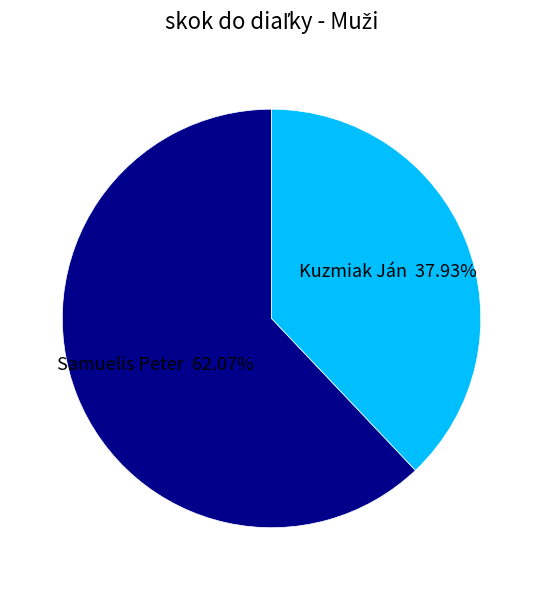

To the nearest percent, what is the difference between the largest and smallest slice percentages?

24%